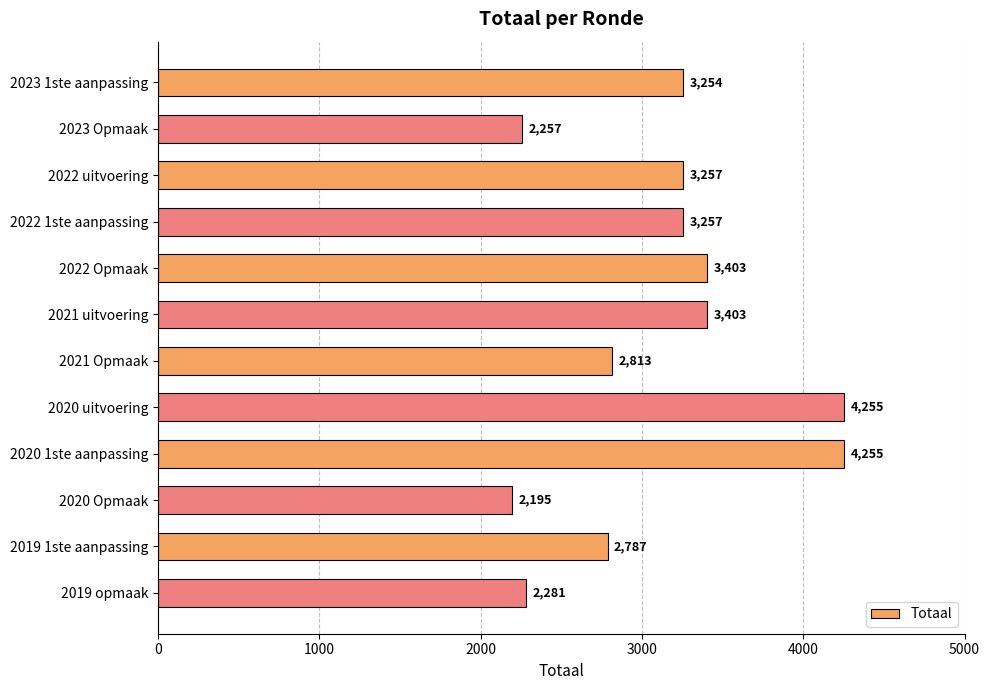

Which has a higher value, 2022 1ste aanpassing or 2020 1ste aanpassing?

2020 1ste aanpassing